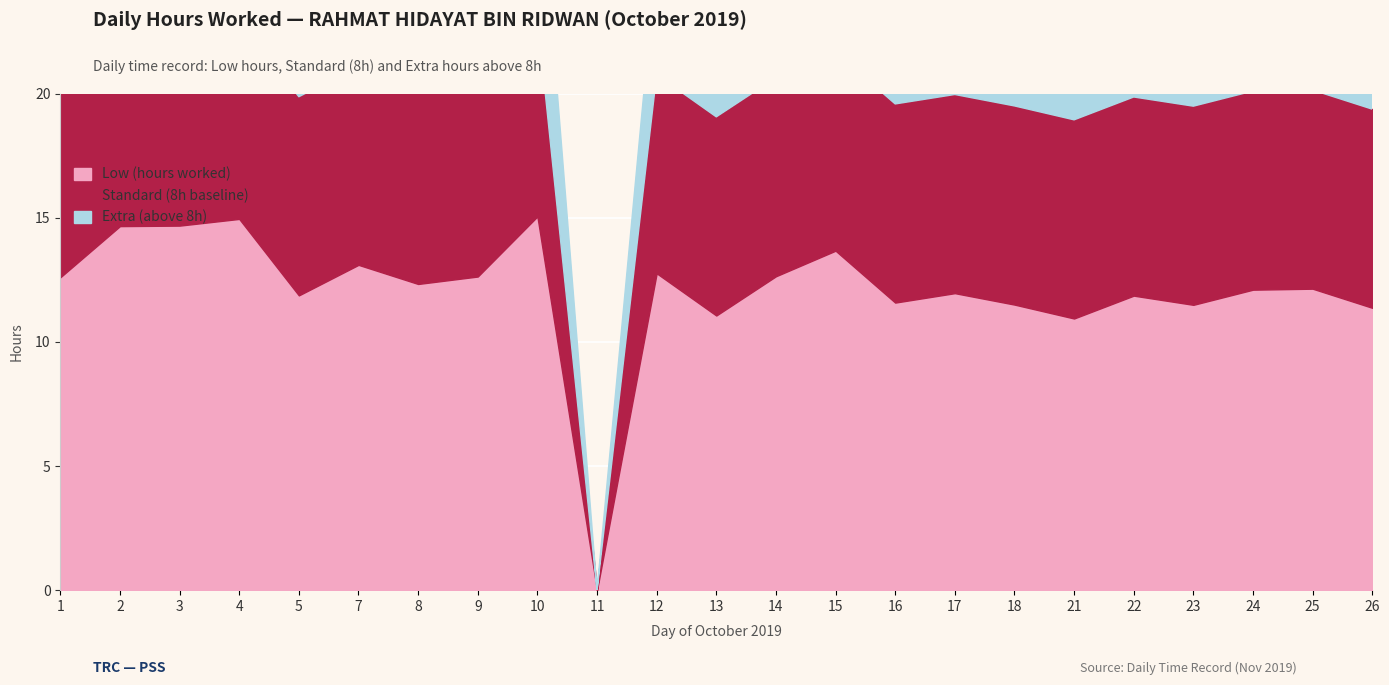

Which category has the lowest value in the Standard (8h baseline) series?

11